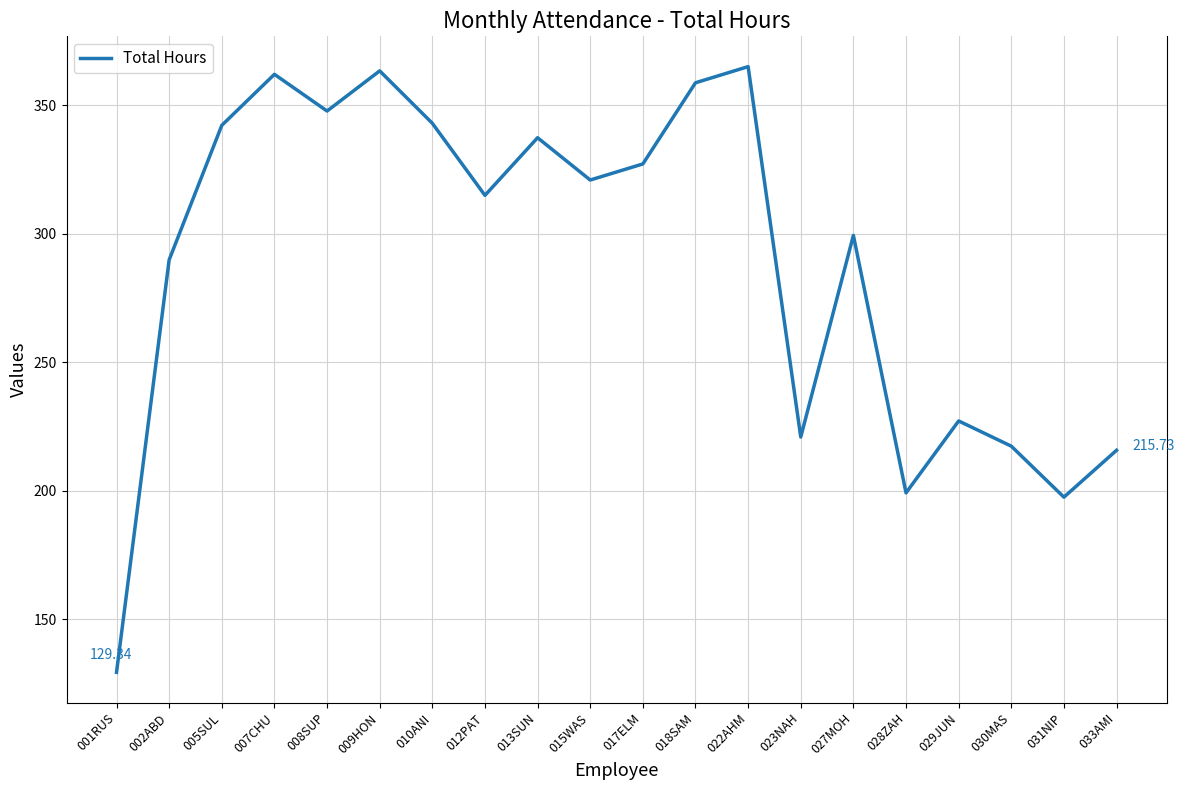

What is the change in value from 002ABD to 033AMI?

-74.1